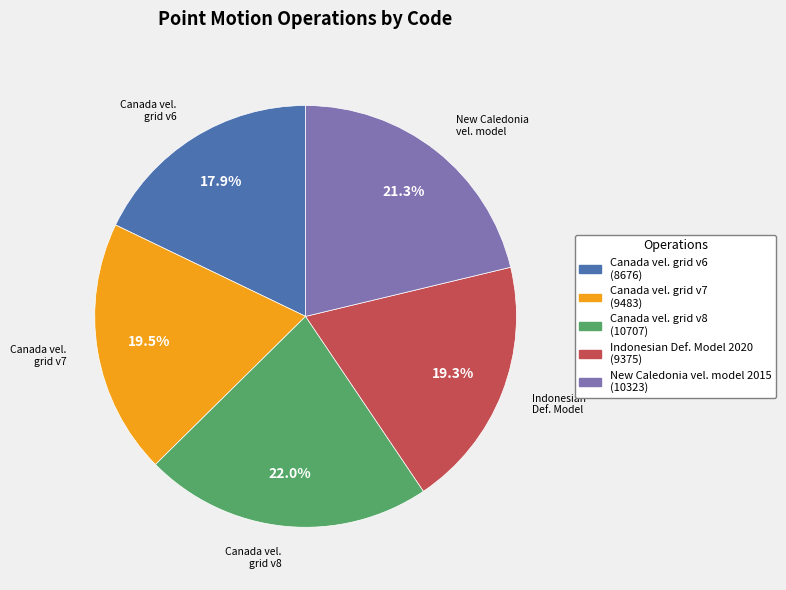

How many slices are in this pie chart?

5